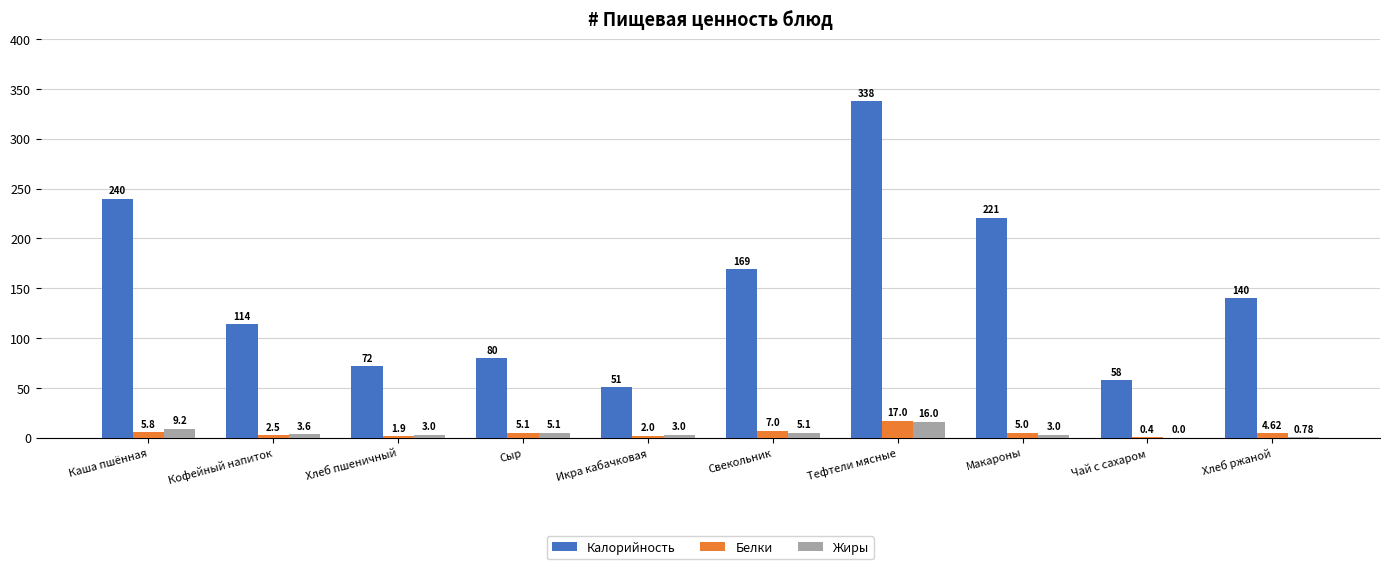

What is the sum of all Калорийность values?

1483.0